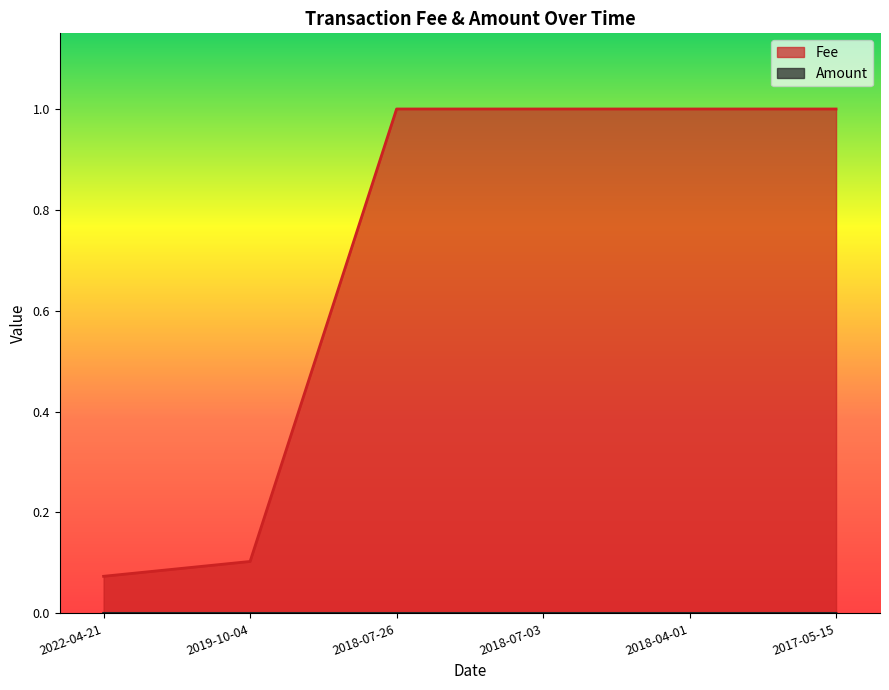

Rank the categories by Fee value from highest to lowest.

2018-07-26, 2018-07-03, 2018-04-01, 2017-05-15, 2019-10-04, 2022-04-21